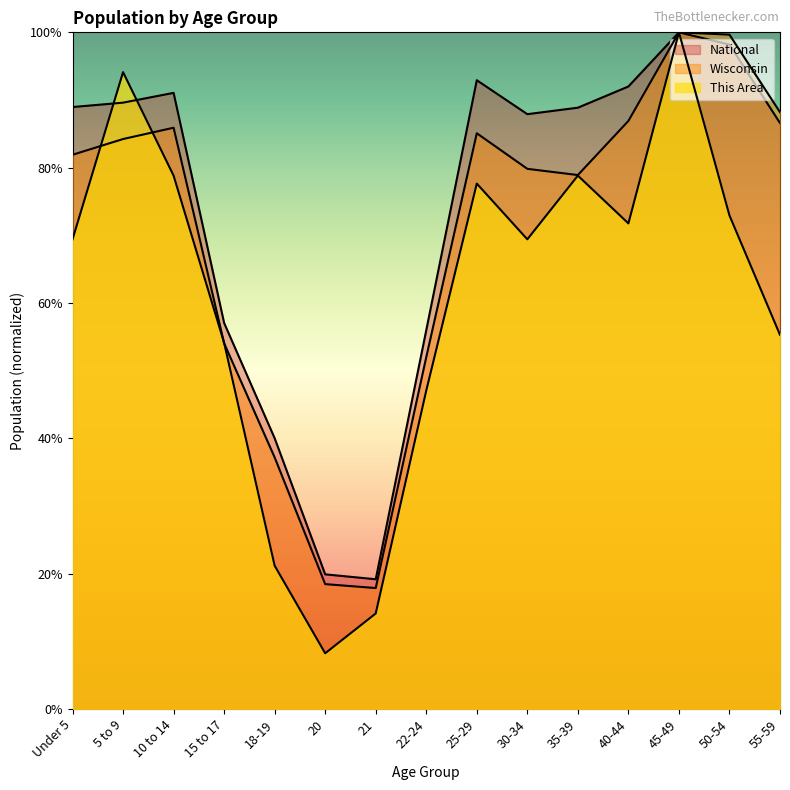

What are all the series names shown in the legend?

This Area, Wisconsin, National